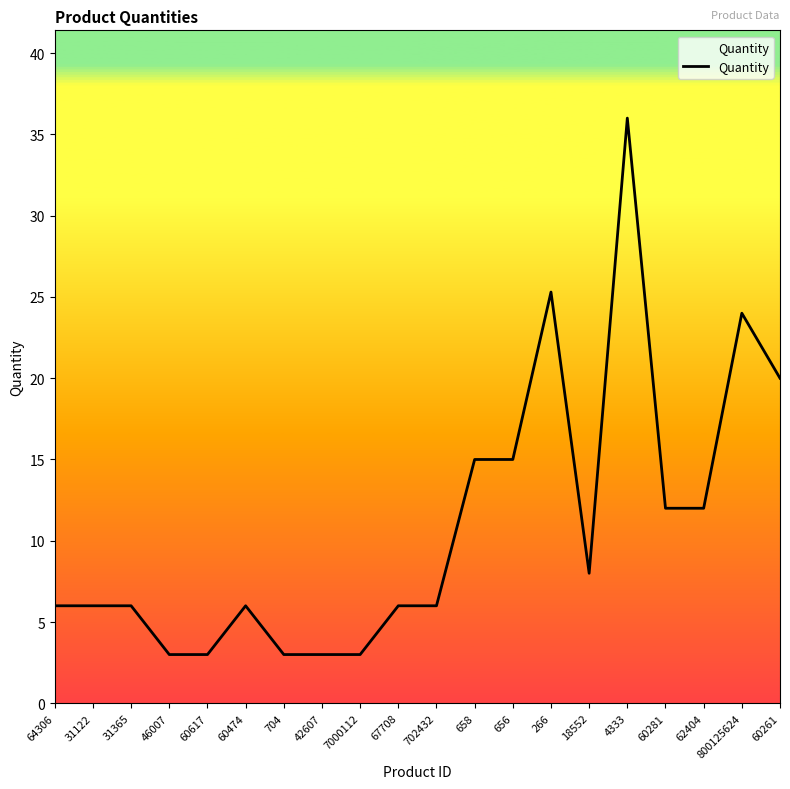

Reading left to right, list all the values displayed in this chart.

64306=6.0	31122=6.0	31365=6.0	46007=3.0	60617=3.0	60474=6.0	704=3.0	42607=3.0	7000112=3.0	67708=6.0	702432=6.0	658=15.0	656=15.0	266=25.3	18552=8.0	4333=36.0	60281=12.0	62404=12.0	800125624=24.0	60261=20.0